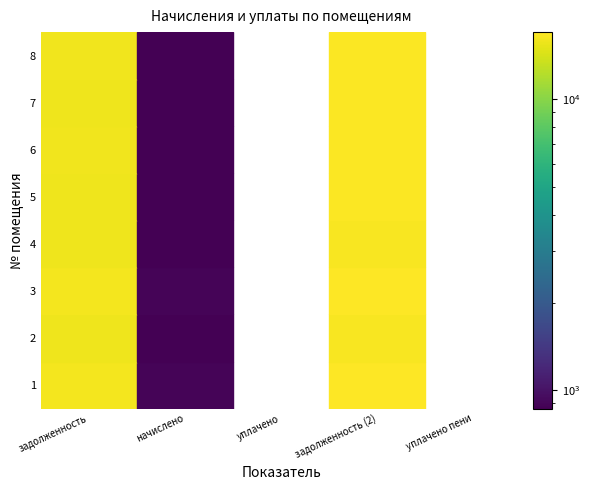

Reading left to right, what are all the values shown in this chart?

1: 1=16111.4	2=886.2	3=0.0	4=16997.7	5=0.0
2: 1=15709.4	2=864.1	3=0.0	4=16573.6	5=0.0
3: 1=16111.4	2=886.2	3=0.0	4=16997.7	5=0.0
4: 1=15709.4	2=864.1	3=0.0	4=16573.6	5=0.0
5: 1=15833.0	2=870.9	3=0.0	4=16703.9	5=0.0
6: 1=15864.0	2=872.6	3=0.0	4=16736.6	5=0.0
7: 1=15833.0	2=870.9	3=0.0	4=16703.9	5=0.0
8: 1=15864.0	2=872.6	3=0.0	4=16736.6	5=0.0